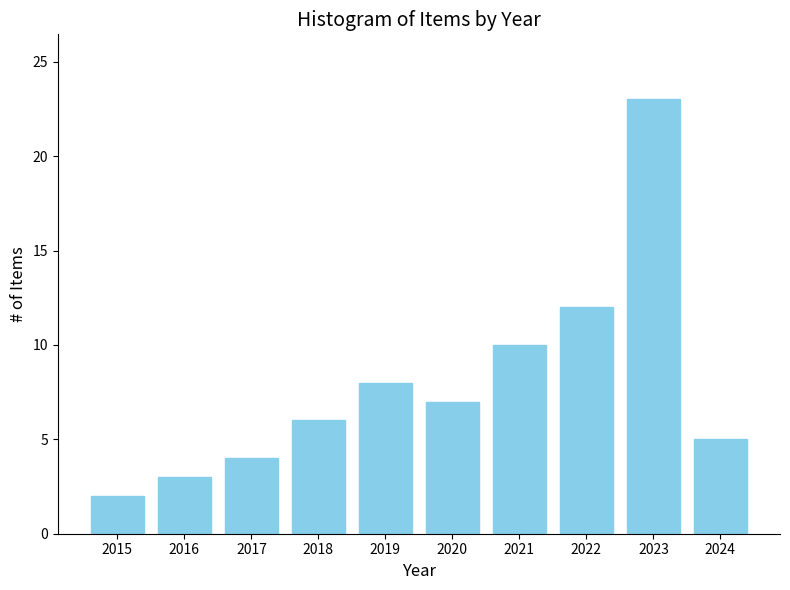

Reading left to right, list all the values displayed in this chart.

2	3	4	6	8	7	10	12	23	5